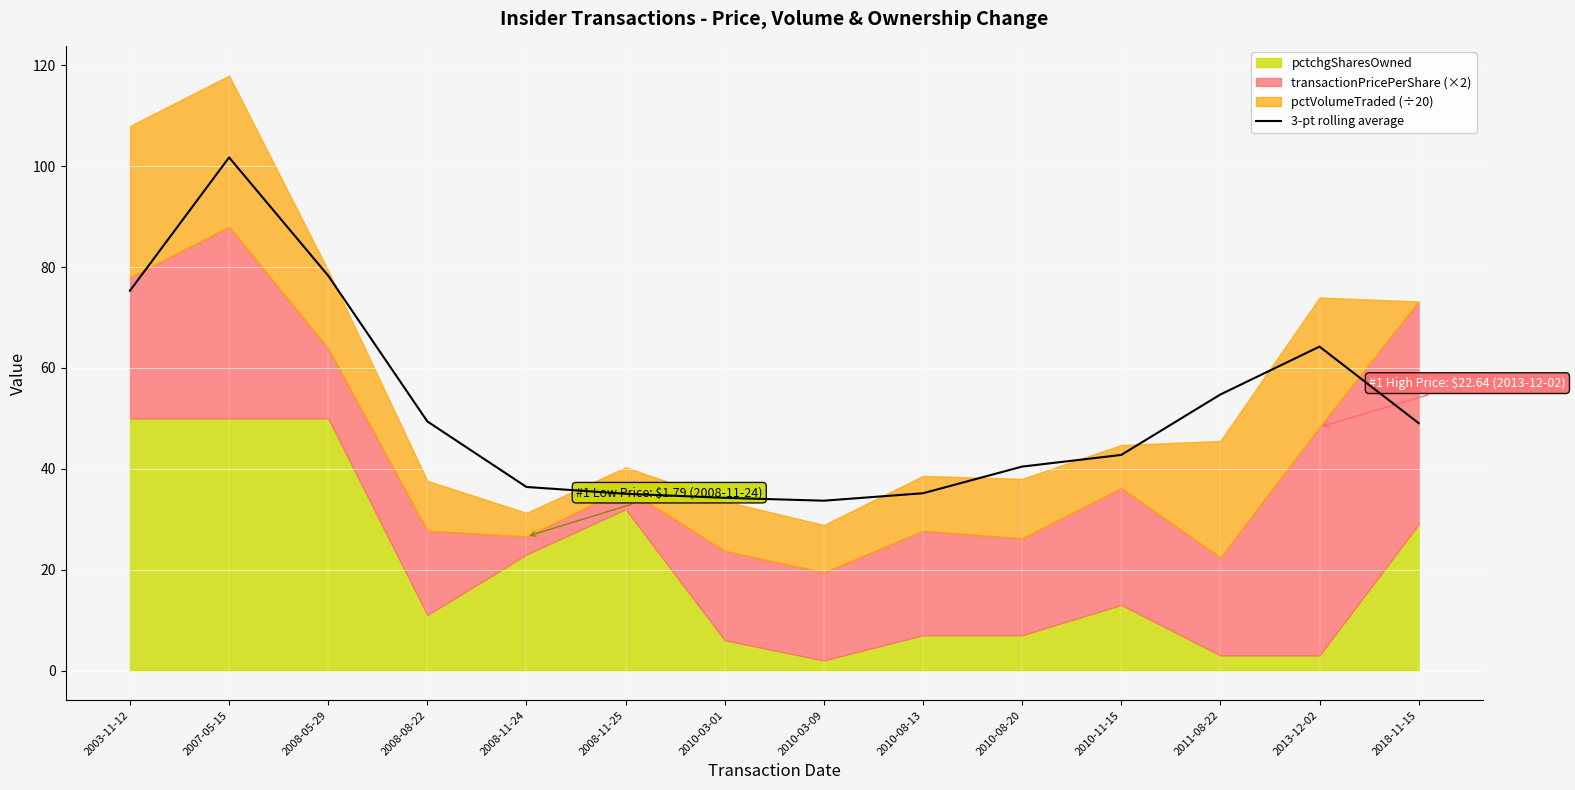

At which label is the value closest to 67?

2013-12-02